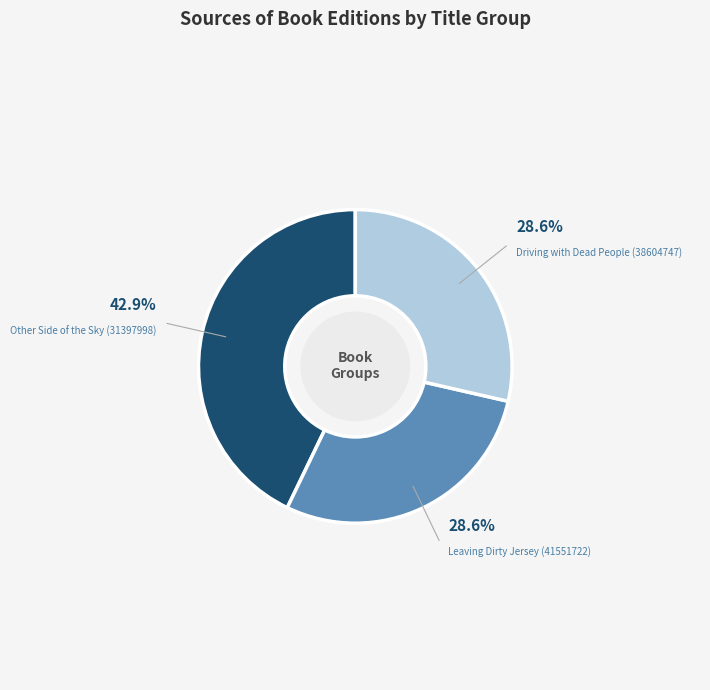

How many slices are in this pie chart?

3